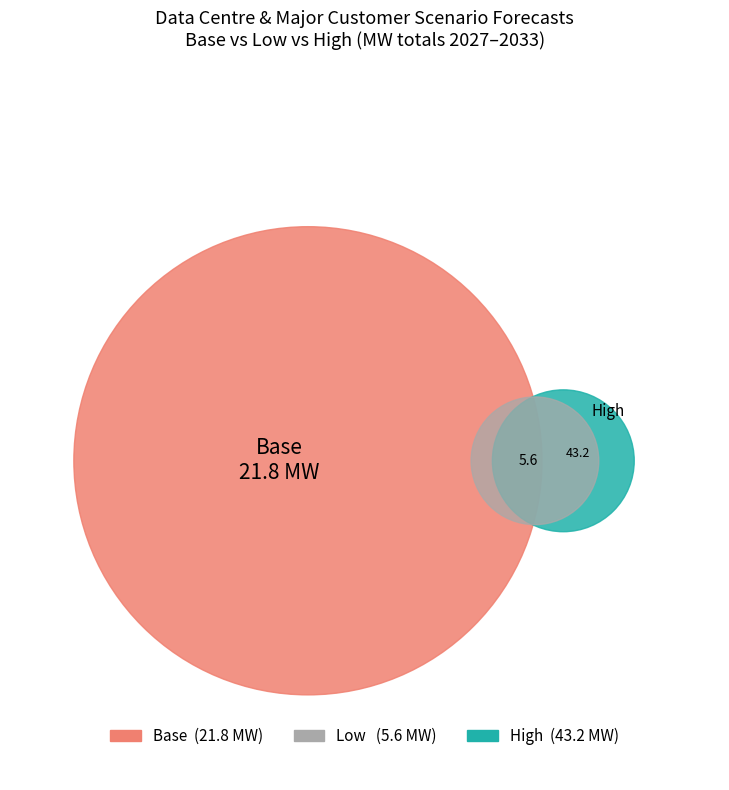

Which series has the widest spread of values?

High